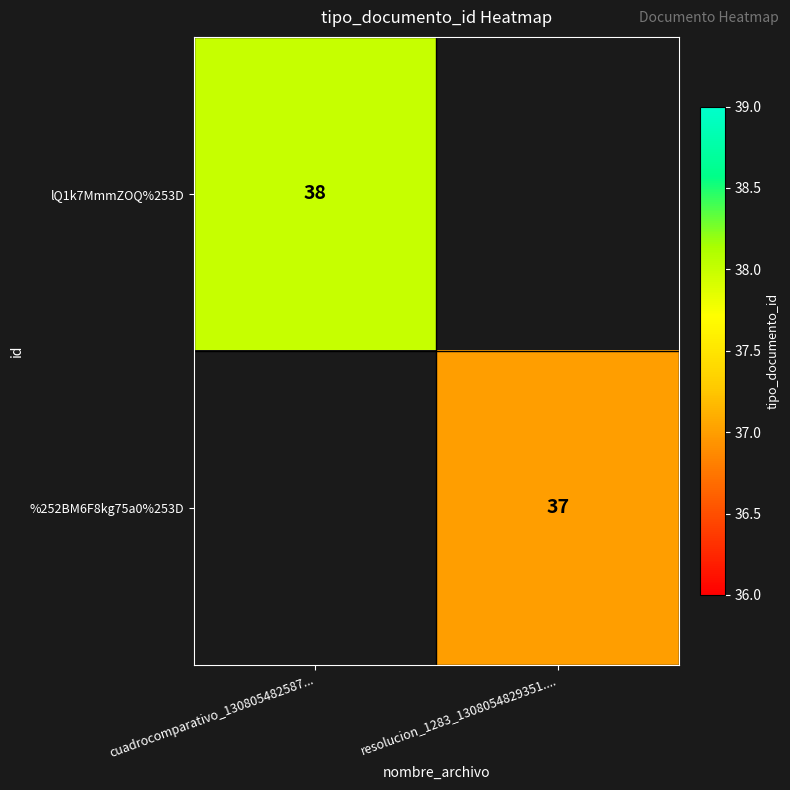

True or false: lQ1k7MmmZOQ%253D has a value of 62 at cuadrocomparativo_130805482587....

False